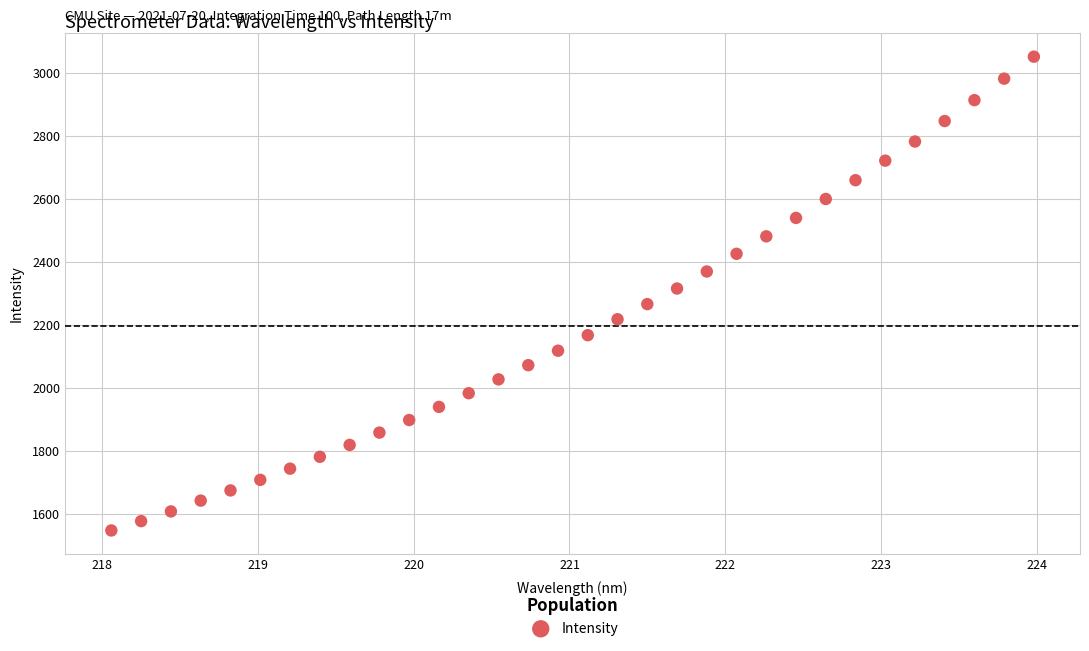

What is the range of Y values (max minus min)?

1504.3